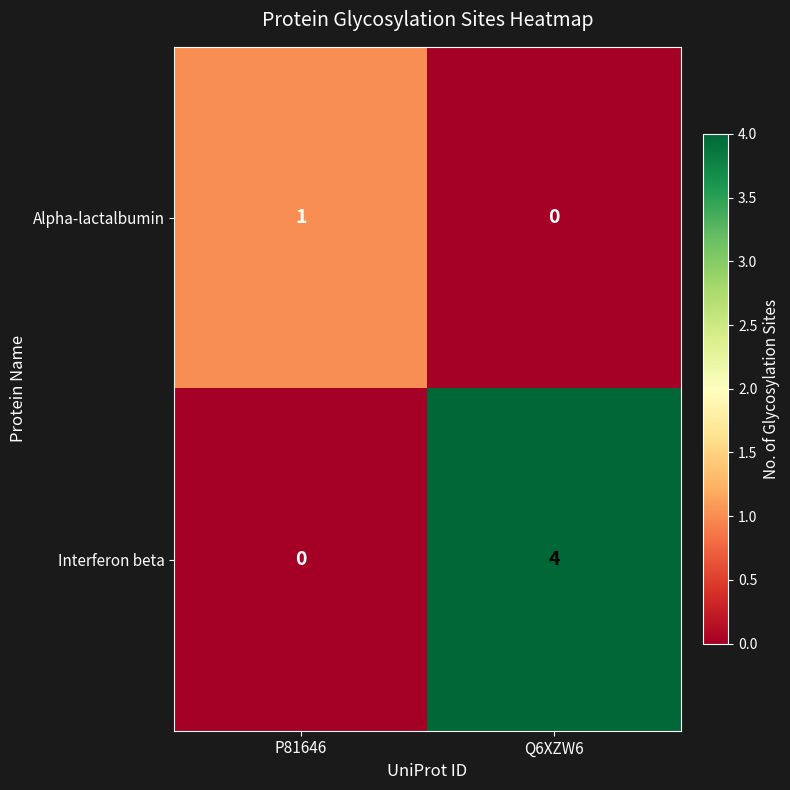

What is the total value across all series at P81646?

1